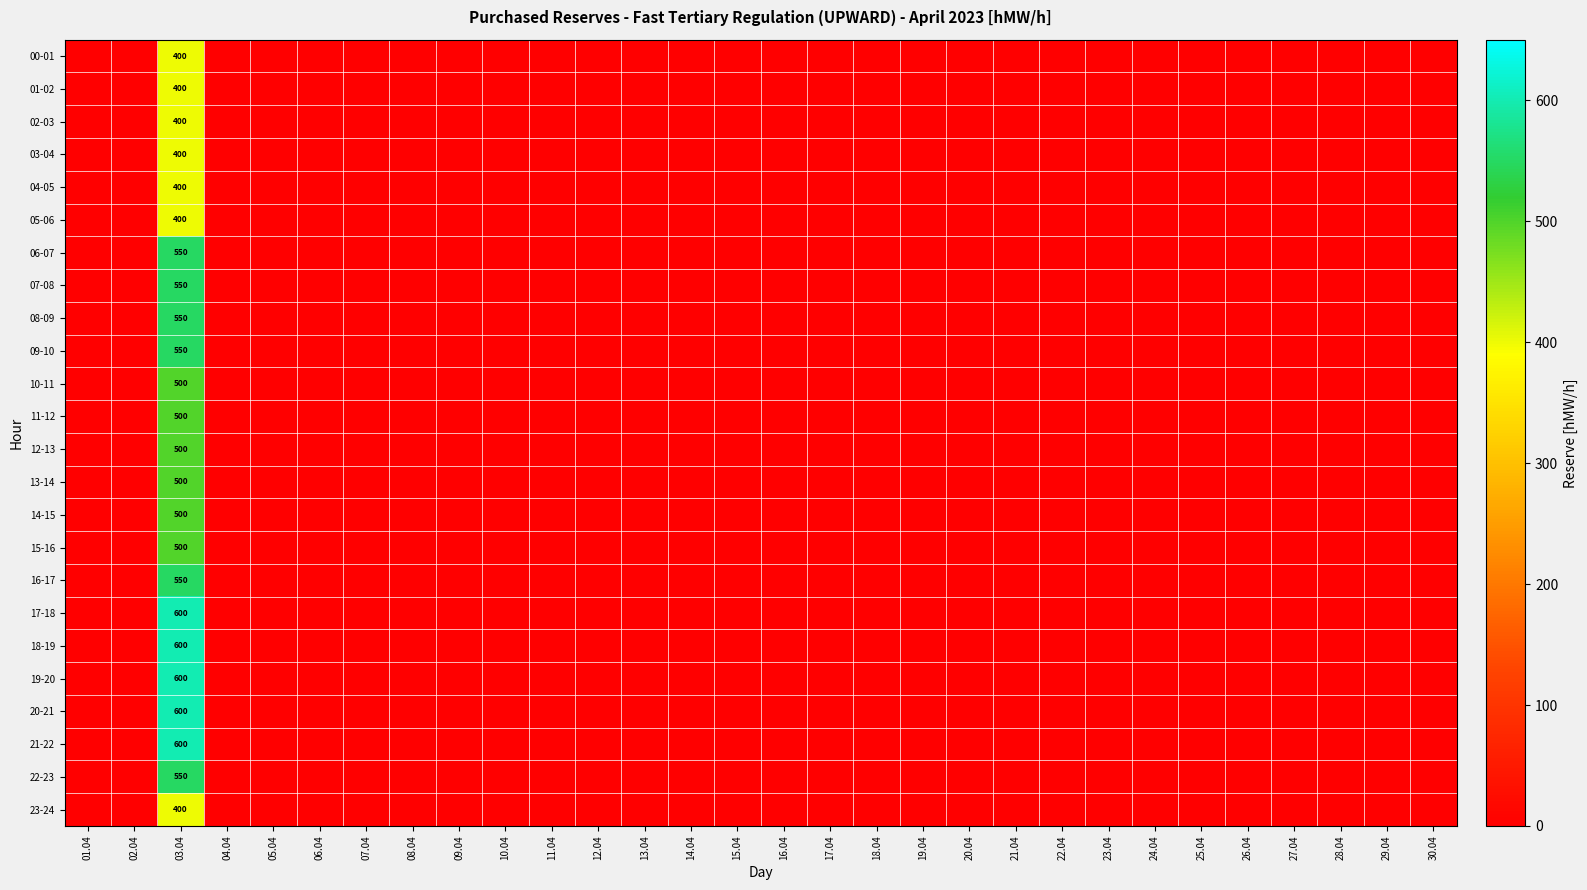

Is it true that 06-07 equals 0 at 30.04?

True